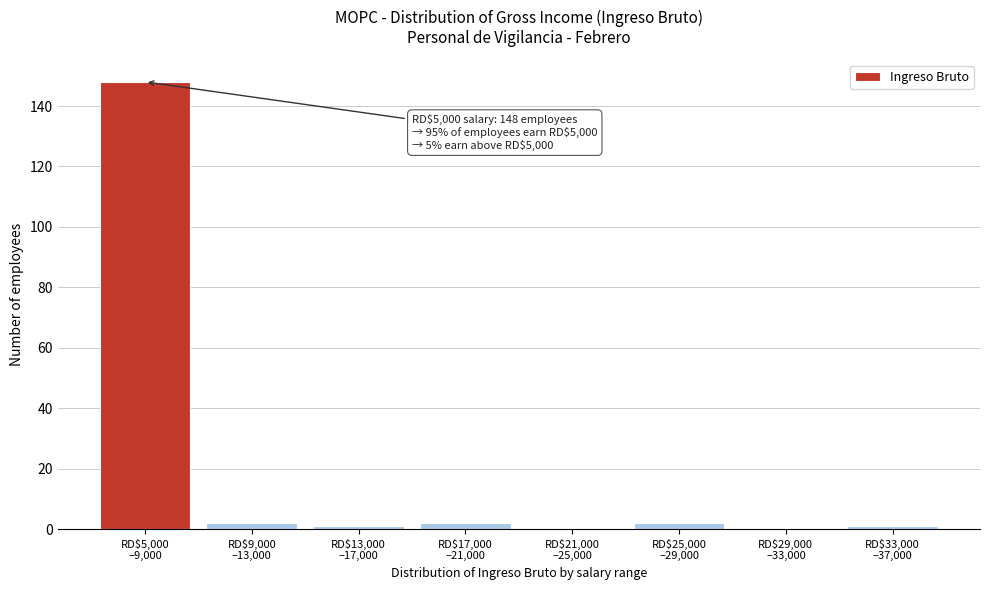

What is the maximum value shown in the chart?

148